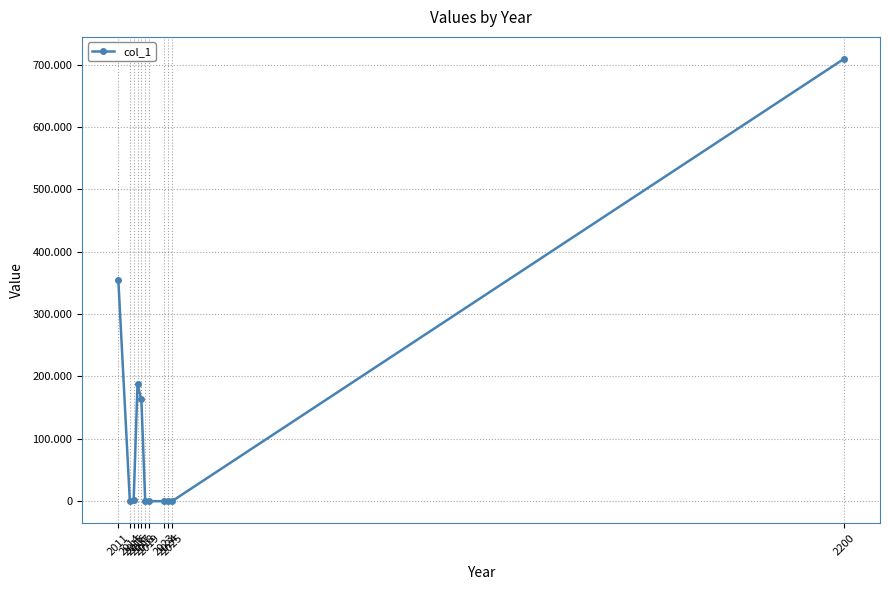

What is the maximum value shown in the chart?

708830